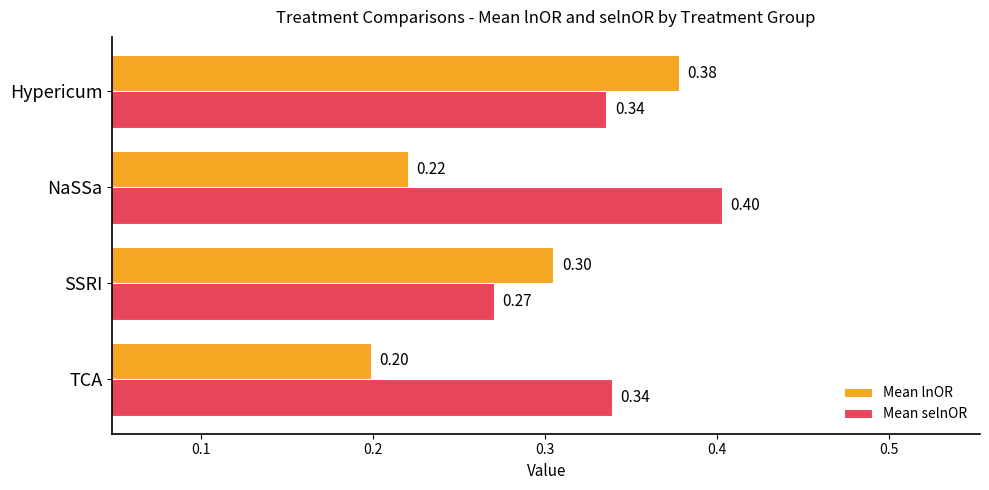

What is the sum of all Mean lnOR values?

1.1